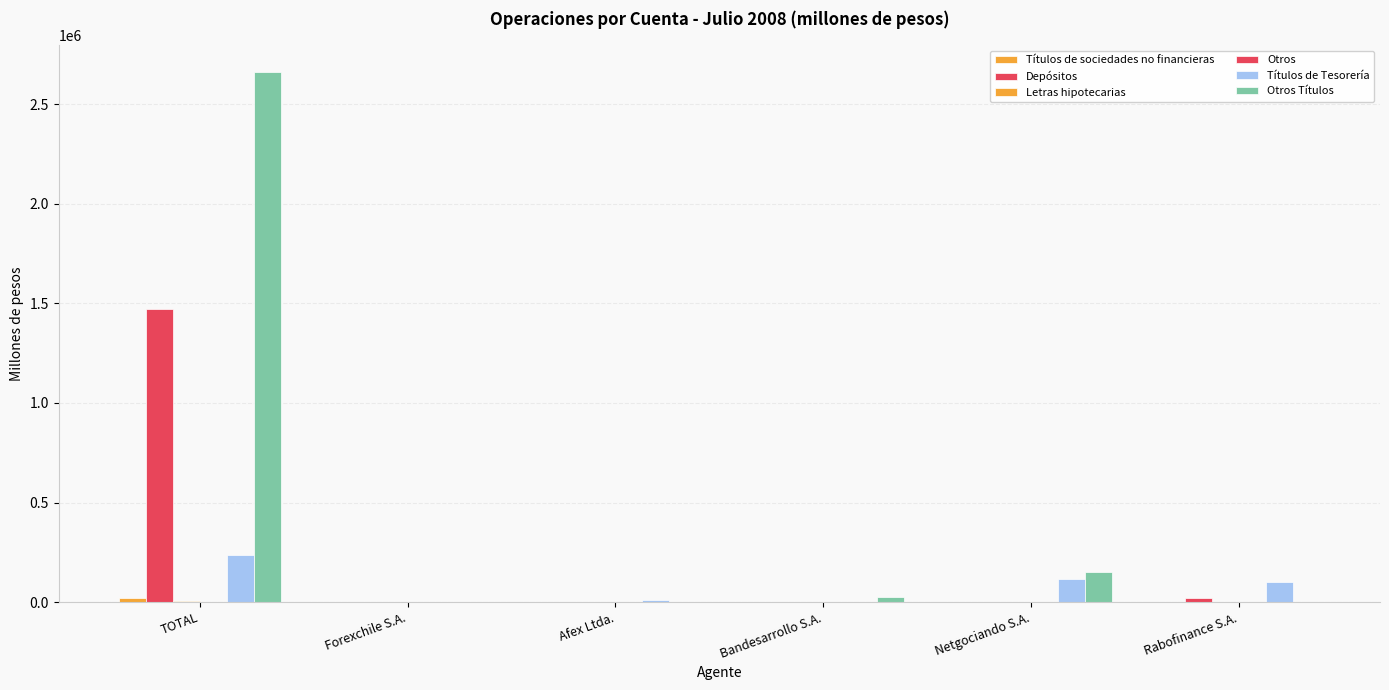

How many categories are shown in the chart?

6